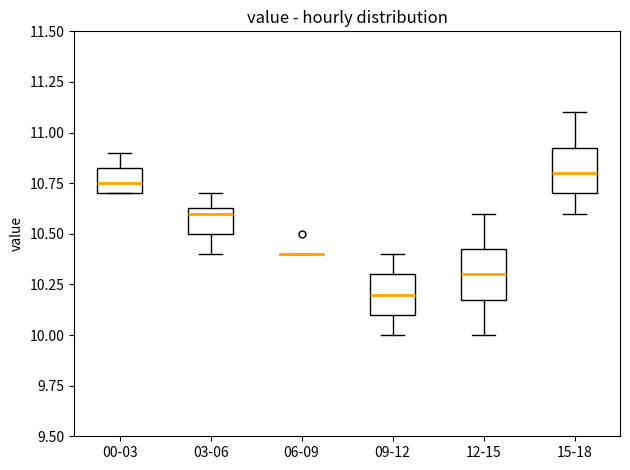

Reading left to right, read every box against the y-axis: the position of its median line, the range the box covers, and the ends of its whiskers. The values are not printed on the chart, so give them approximately, as read against the axis.

00-03: median 10.75, box 10.70 to 10.85, whiskers 10.70 to 10.90
03-06: median 10.60, box 10.50 to 10.65, whiskers 10.40 to 10.70
06-09: box collapsed to a line at 10.40, whiskers 10.40 to 10.40
09-12: median 10.20, box 10.10 to 10.30, whiskers 10.00 to 10.40
12-15: median 10.30, box 10.20 to 10.45, whiskers 10.00 to 10.60
15-18: median 10.80, box 10.70 to 10.95, whiskers 10.60 to 11.10